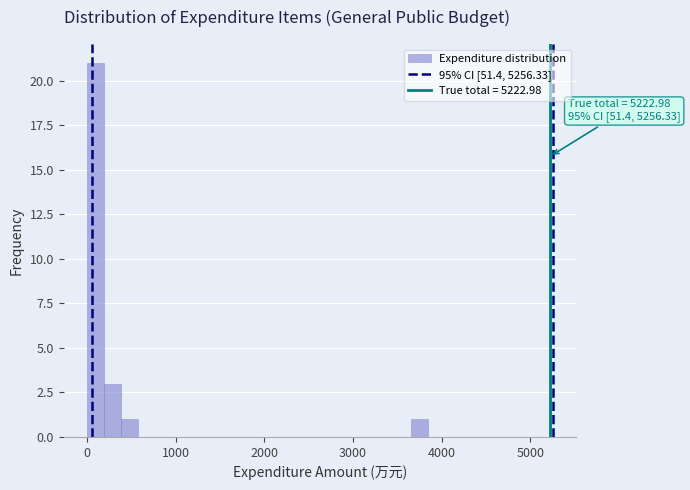

Read against the x-axis, roughly where is the centre of the tallest bar?

100